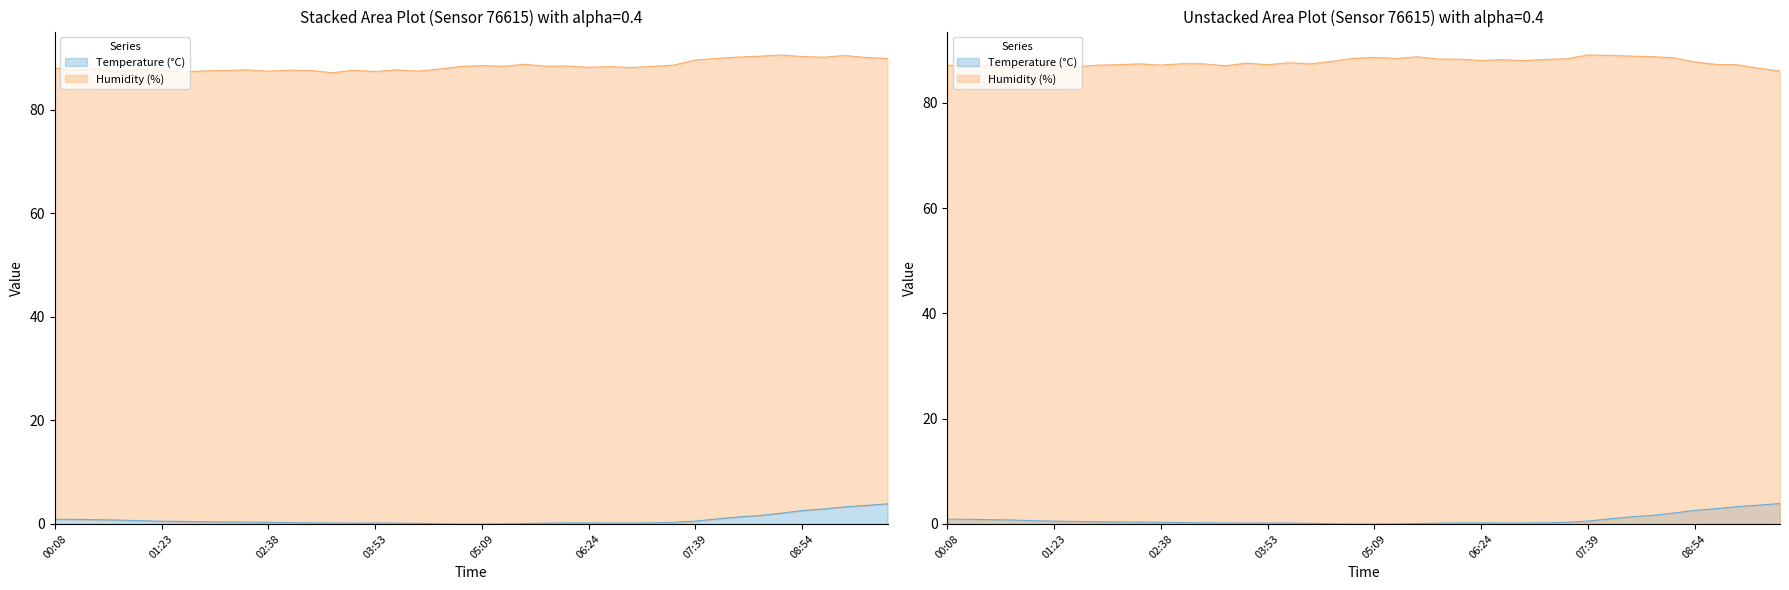

What is the average value of the Temperature (°C) series?

0.8